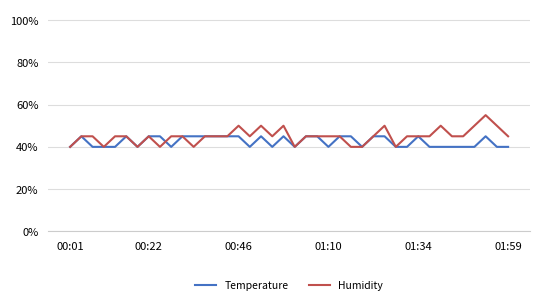

What are all the series names shown in the legend?

Temperature, Humidity